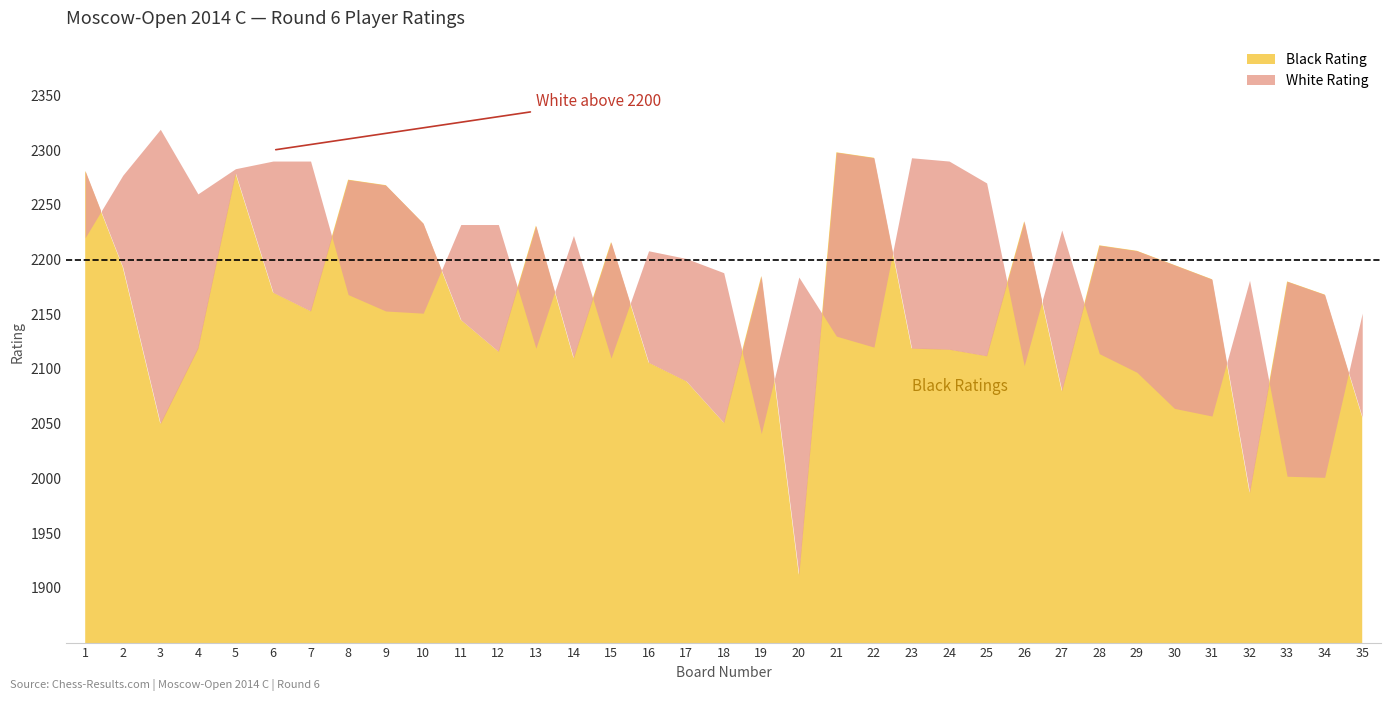

How many values in the White Rating series exceed 2184?

17